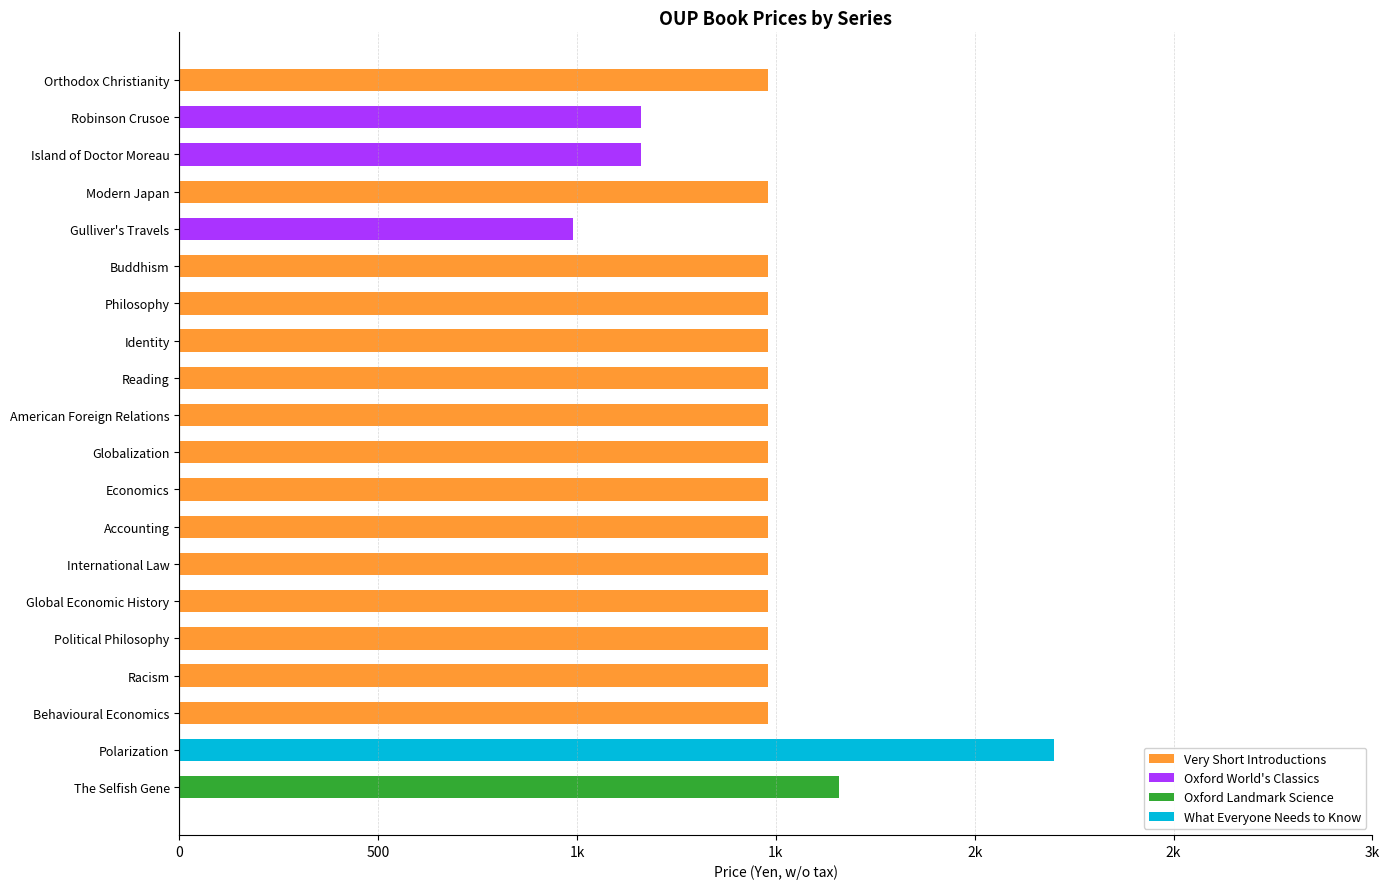

What are all the series names shown in the legend?

Very Short Introductions, Oxford World's Classics, Oxford Landmark Science, What Everyone Needs to Know